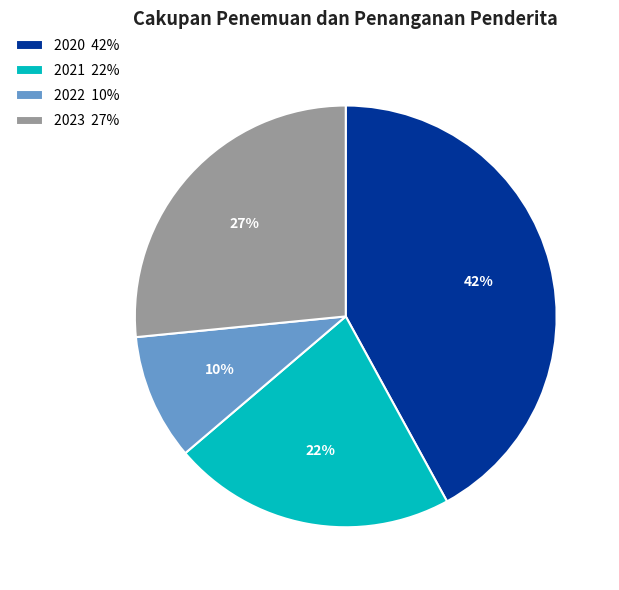

To the nearest percent, what percentage of the pie is 2020?

42%